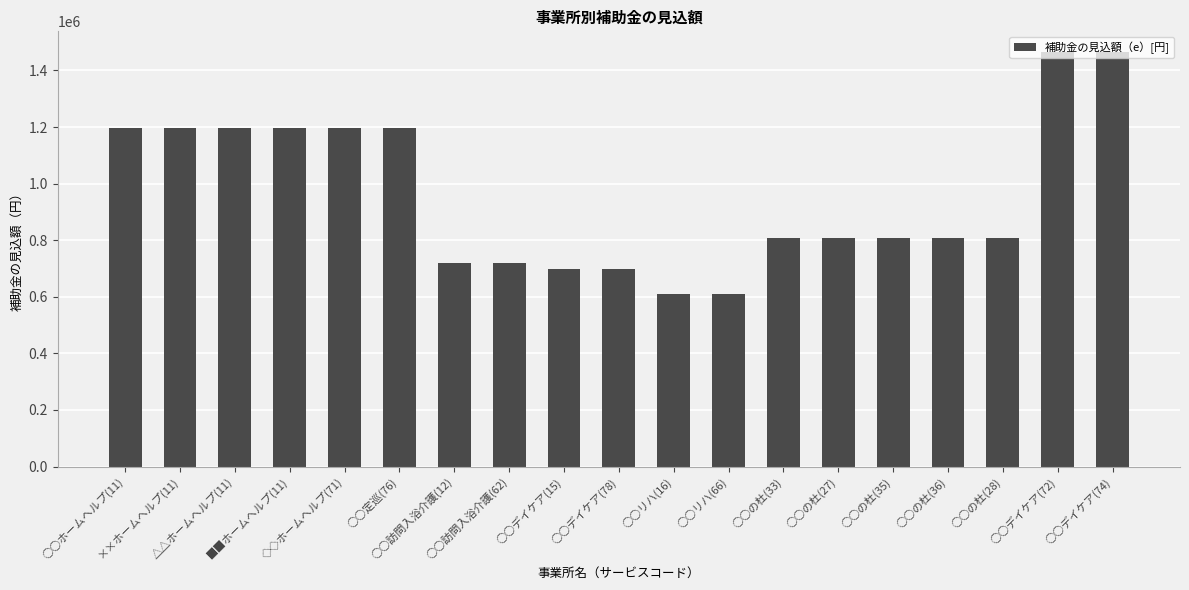

How many bars are there in total?

19